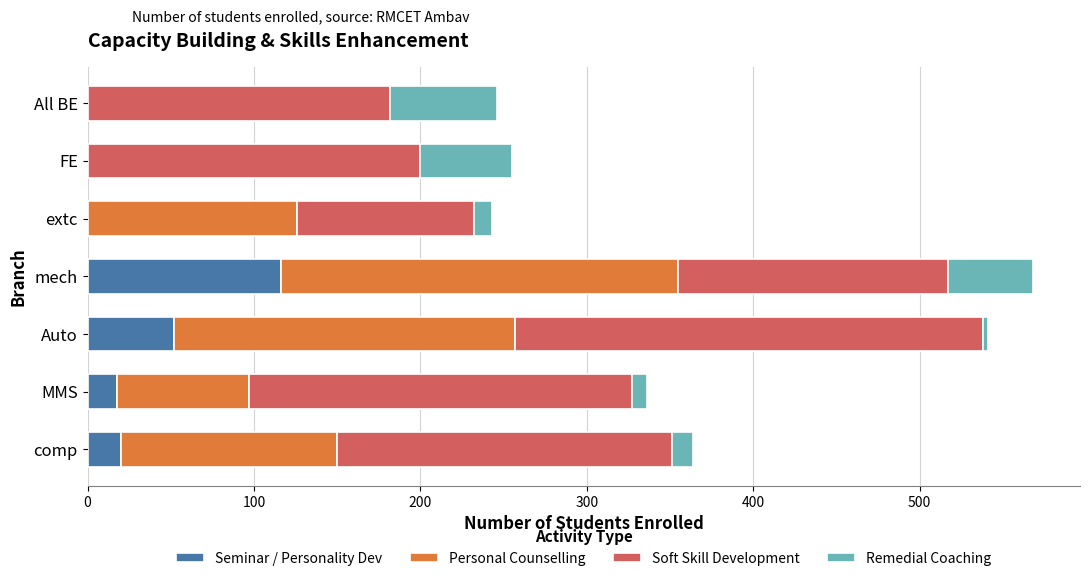

What is the total value across all series at comp?

364